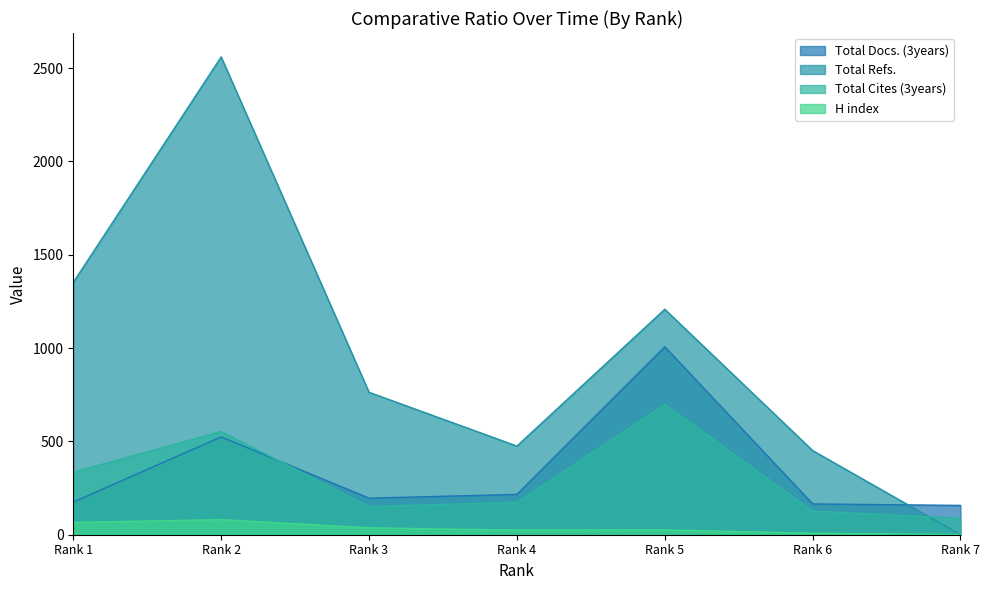

Which series changed the most between Rank 1 and Rank 2?

Total Refs.